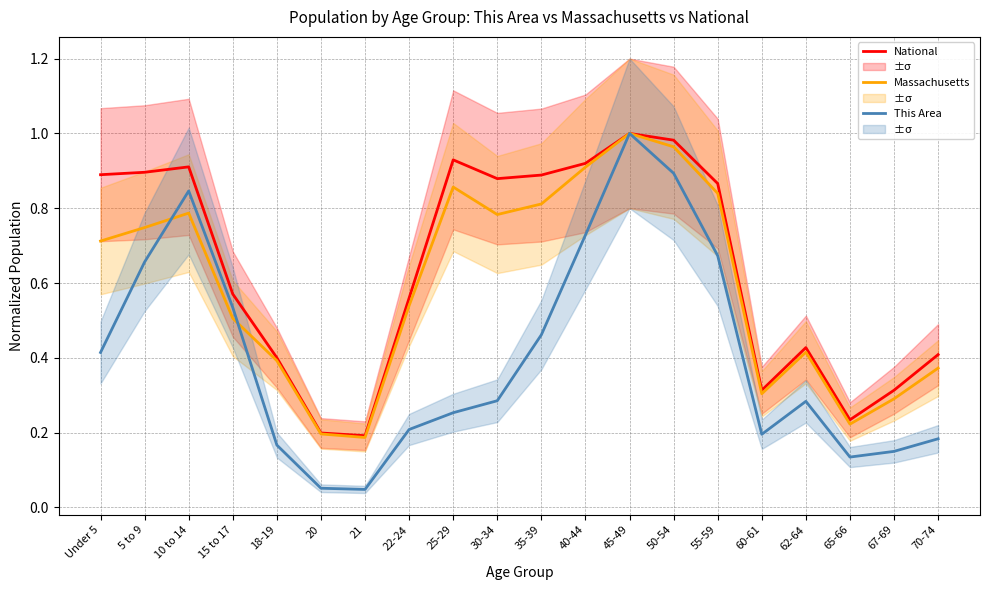

List the series in order of their peak value, highest first.

National, Massachusetts, This Area